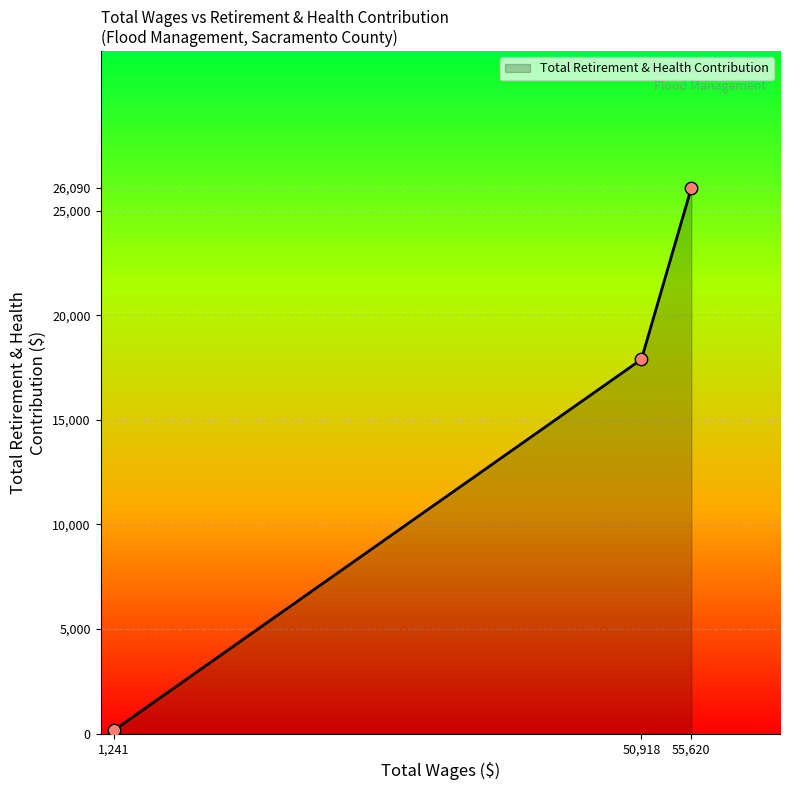

What is the change in value from 50,918 to 55,620?

+8201